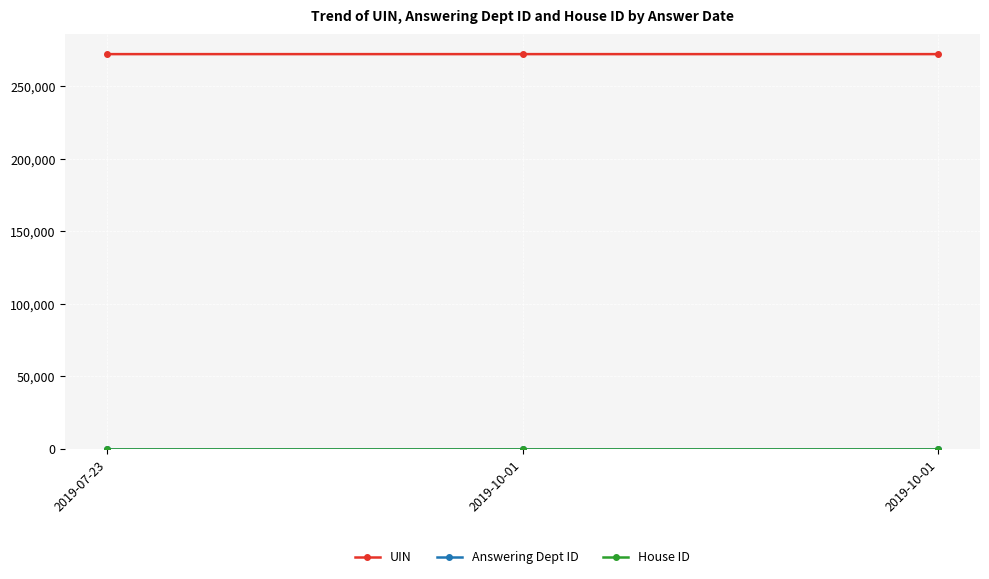

Between 2019-10-01 and 2019-10-01, which is larger?

2019-10-01